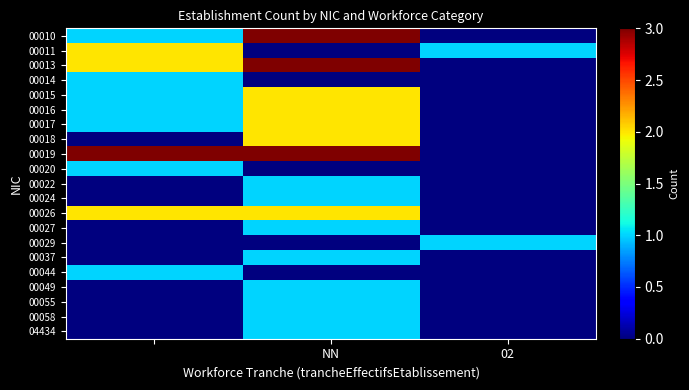

Reading right to left, list all the values displayed in this chart.

00010: 0	3	1
00011: 1	0	2
00013: 0	3	2
00014: 0	0	1
00015: 0	2	1
00016: 0	2	1
00017: 0	2	1
00018: 0	2	0
00019: 0	3	3
00020: 0	0	1
00022: 0	1	0
00024: 0	1	0
00026: 0	2	2
00027: 0	1	0
00029: 1	0	0
00037: 0	1	0
00044: 0	0	1
00049: 0	1	0
00055: 0	1	0
00058: 0	1	0
04434: 0	1	0